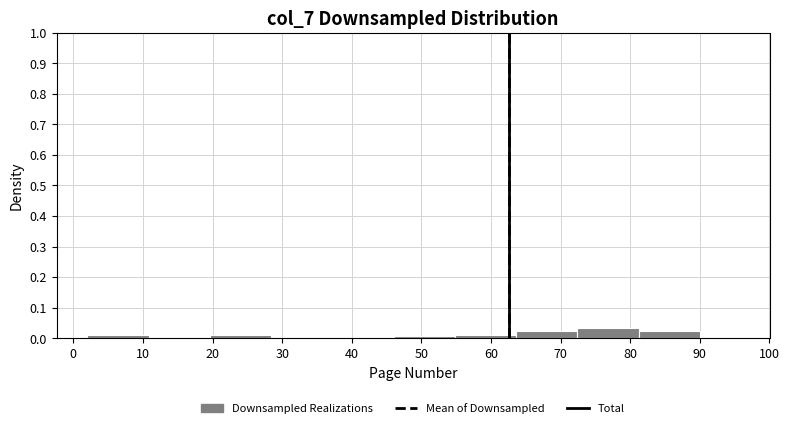

Which range on the x-axis has the tallest bar?

72.4 to 81.2